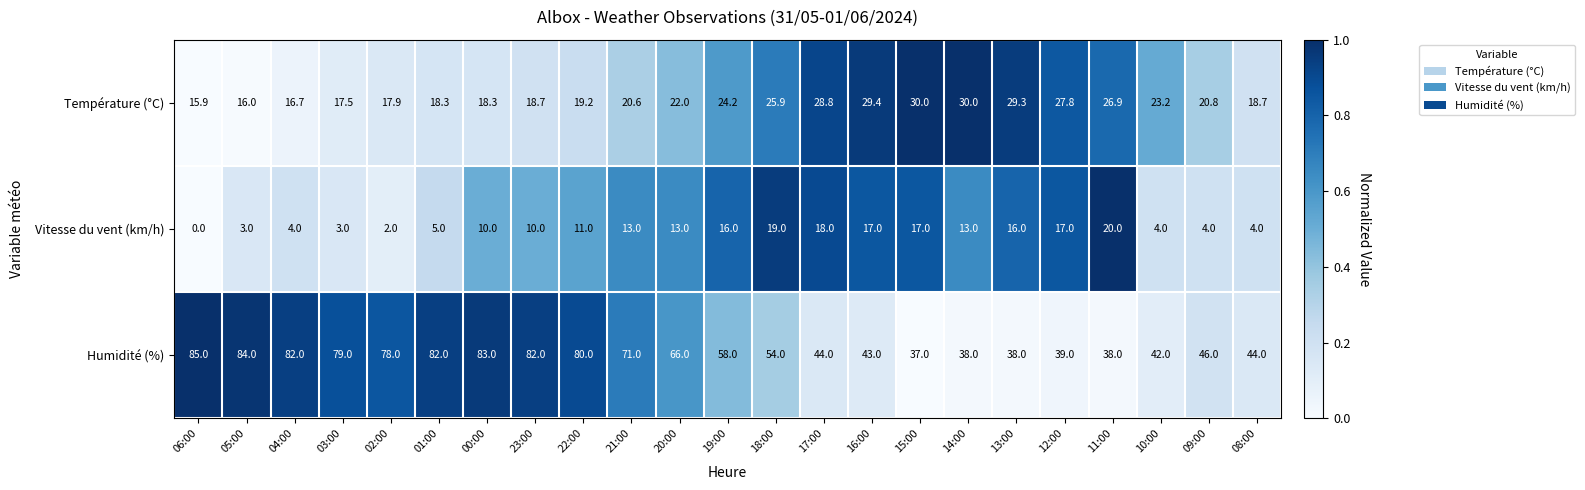

Count the number of data series in this chart.

3